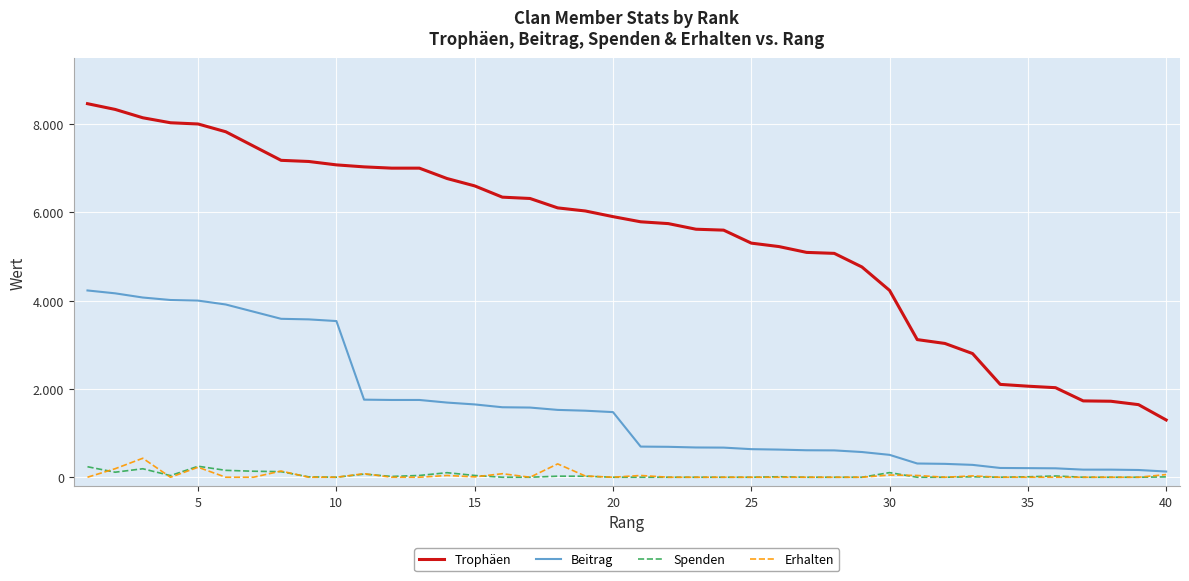

List the series in order of their peak value, highest first.

Trophäen, Beitrag, Erhalten, Spenden